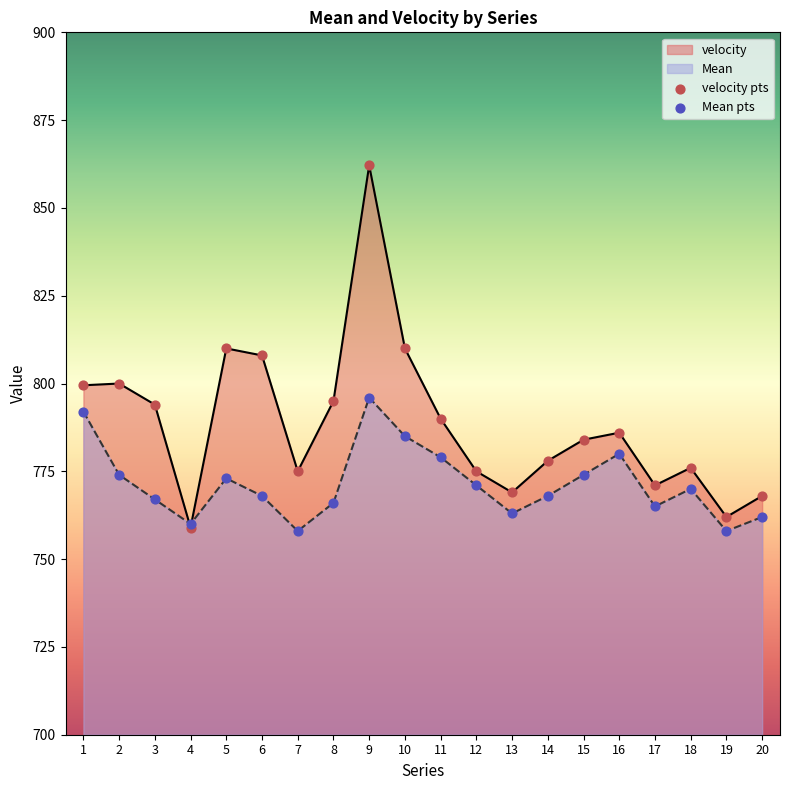

Which series reaches the minimum Y coordinate?

Mean